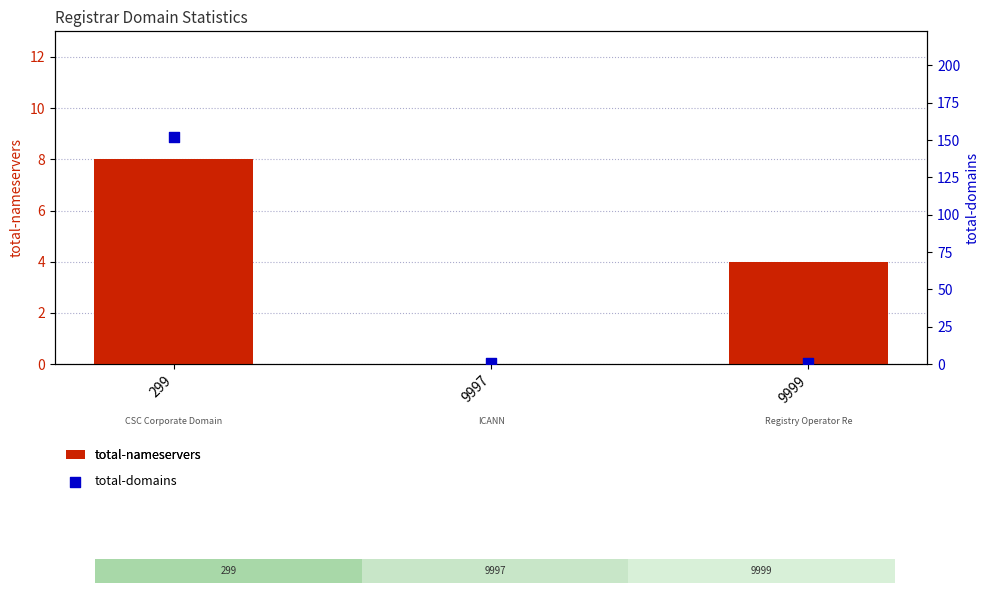

At which category is the sum across all series the highest?

299